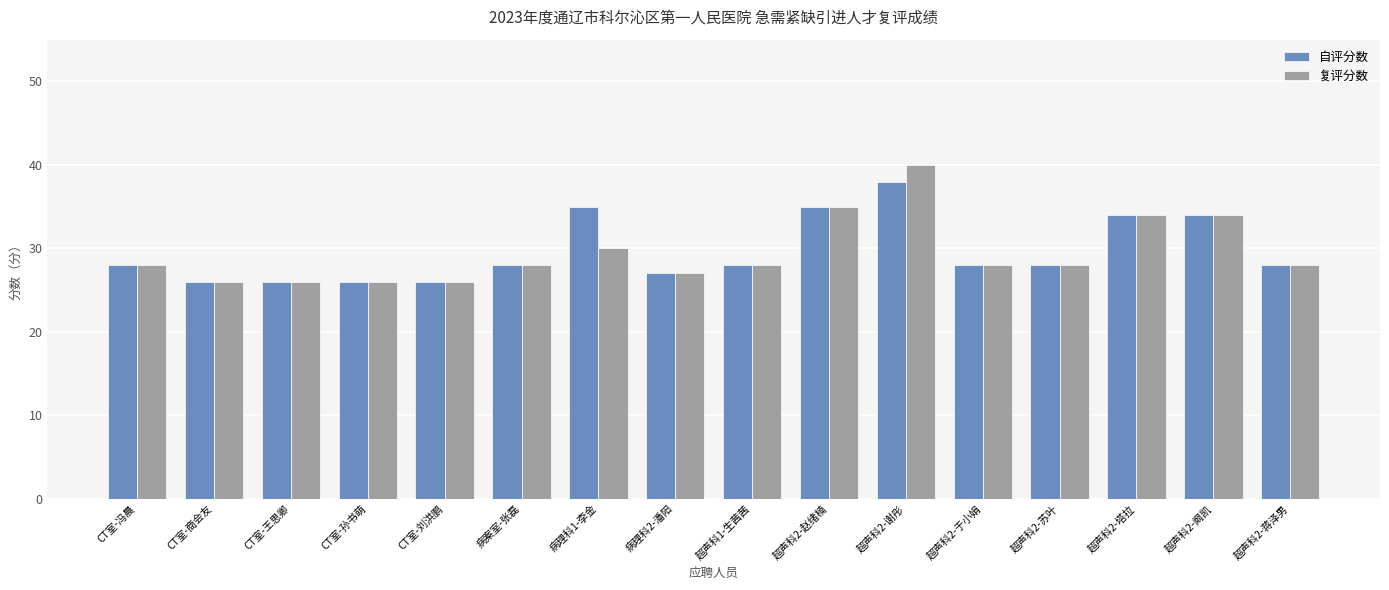

The value of 复评分数 at CT室-王思卿 is 26. True or false?

True